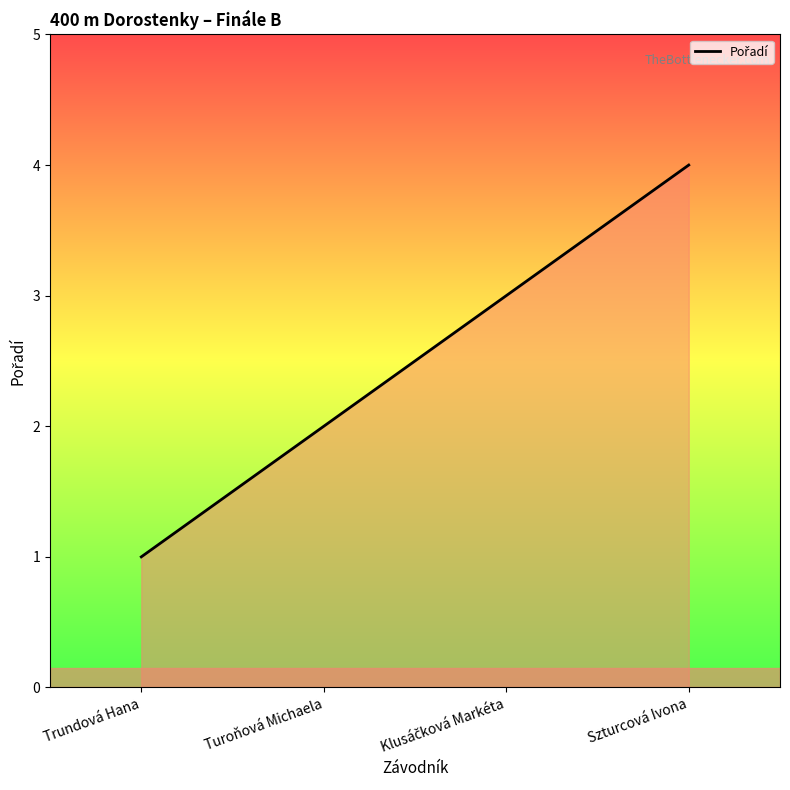

True or false: the data has more than 0 interior local peaks.

False